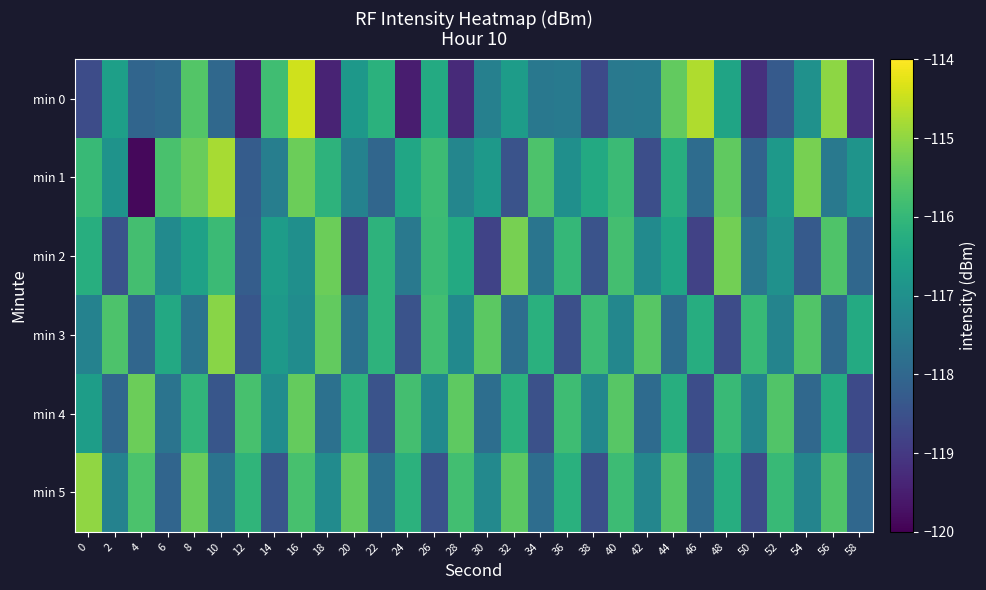

Rank the series at 46 from lowest to highest value.

min 2, min 4, min 5, min 1, min 3, min 0